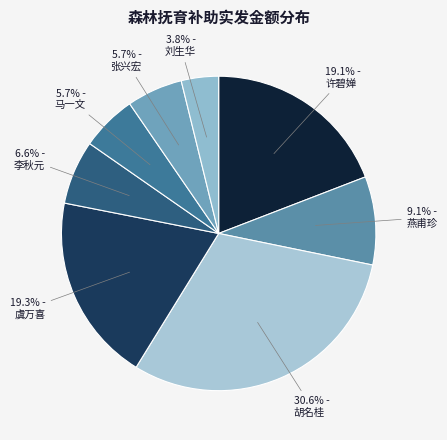

How many slices are in this pie chart?

8